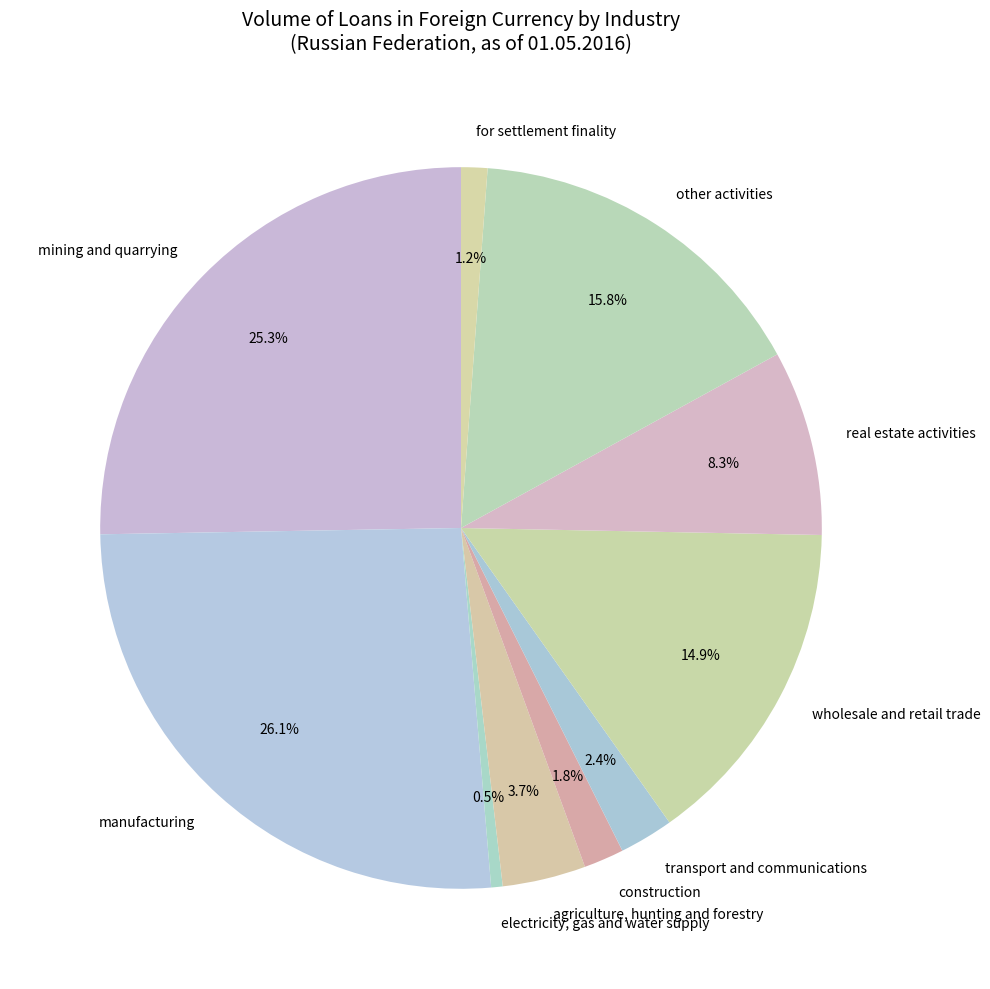

The real estate activities slice represents 23% of the pie. True or false?

False